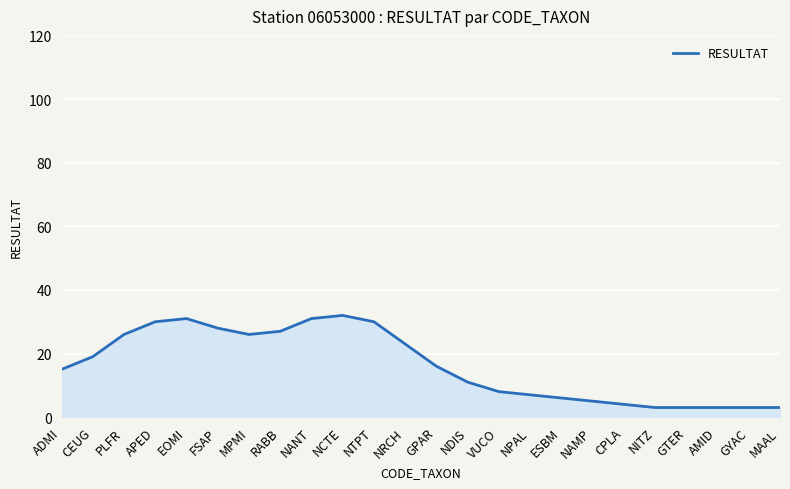

What is the change in value from NRCH to GPAR?

-7